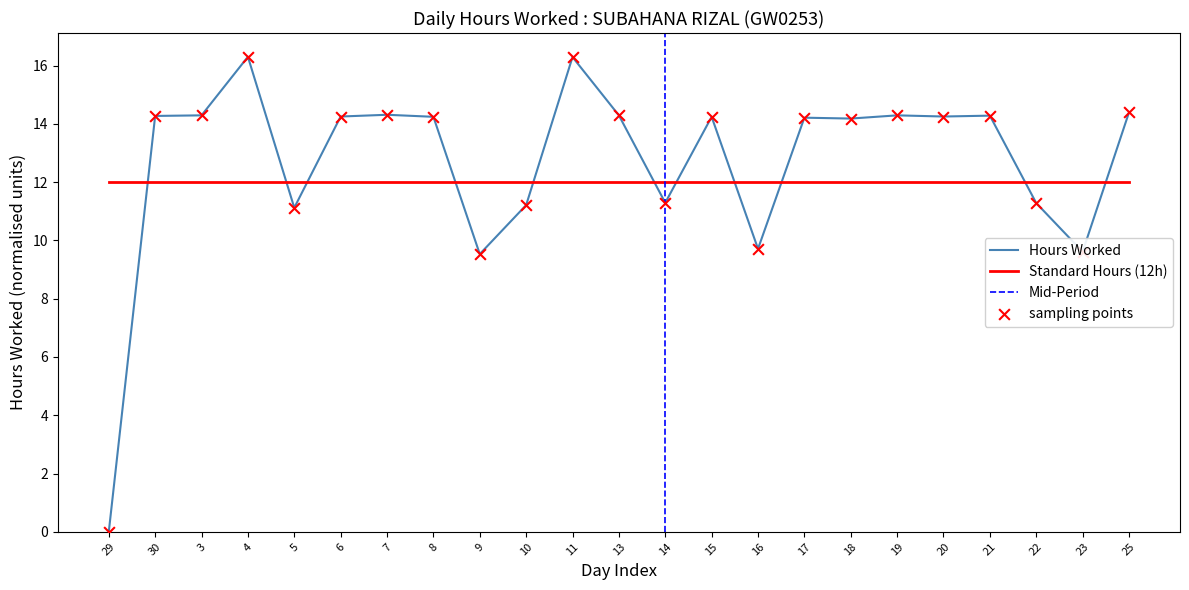

What is the change in value from 5 to 16?

-1.4